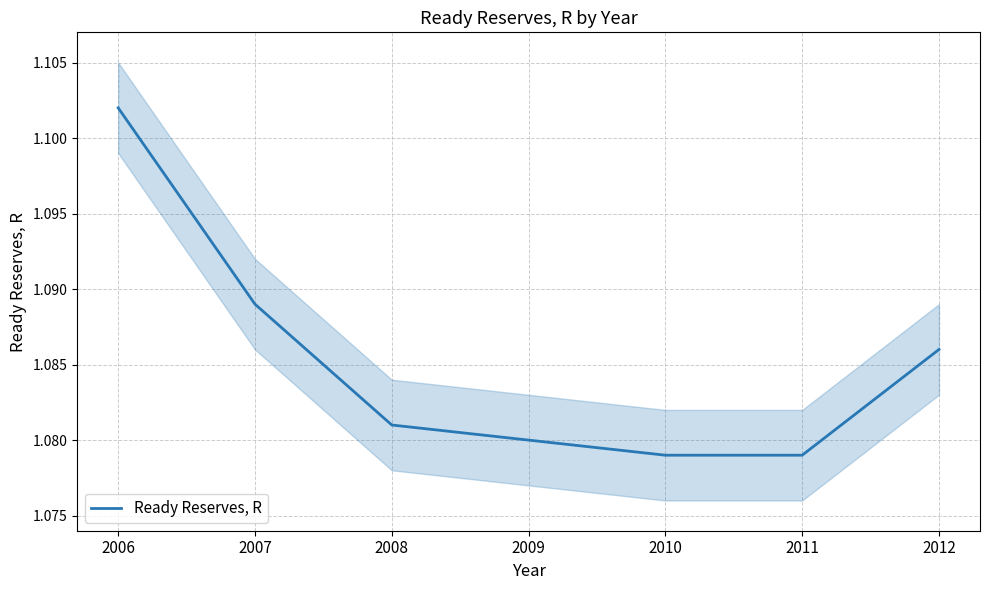

What is the average value?

1.1